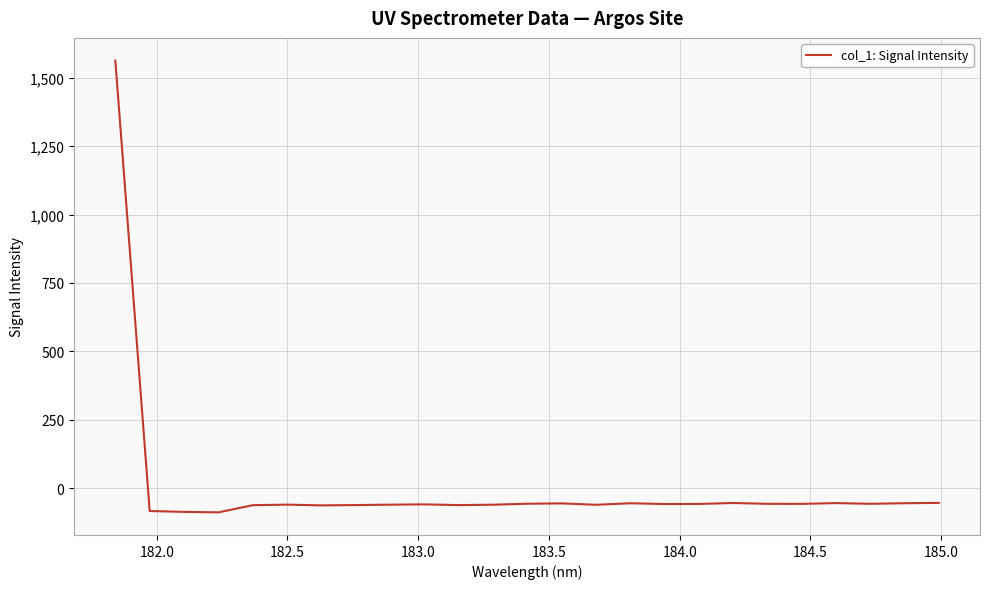

What is the minimum value shown in the chart?

-88.3